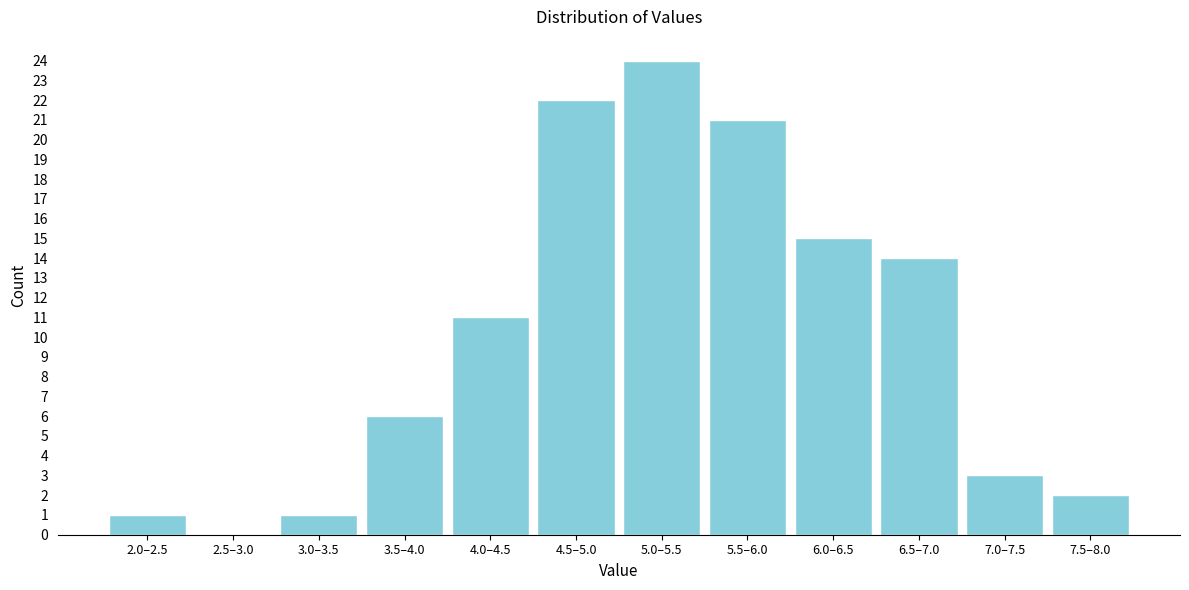

Reading left to right, list all the values displayed in this chart.

2.0–2.5=1	2.5–3.0=0	3.0–3.5=1	3.5–4.0=6	4.0–4.5=11	4.5–5.0=22	5.0–5.5=24	5.5–6.0=21	6.0–6.5=15	6.5–7.0=14	7.0–7.5=3	7.5–8.0=2